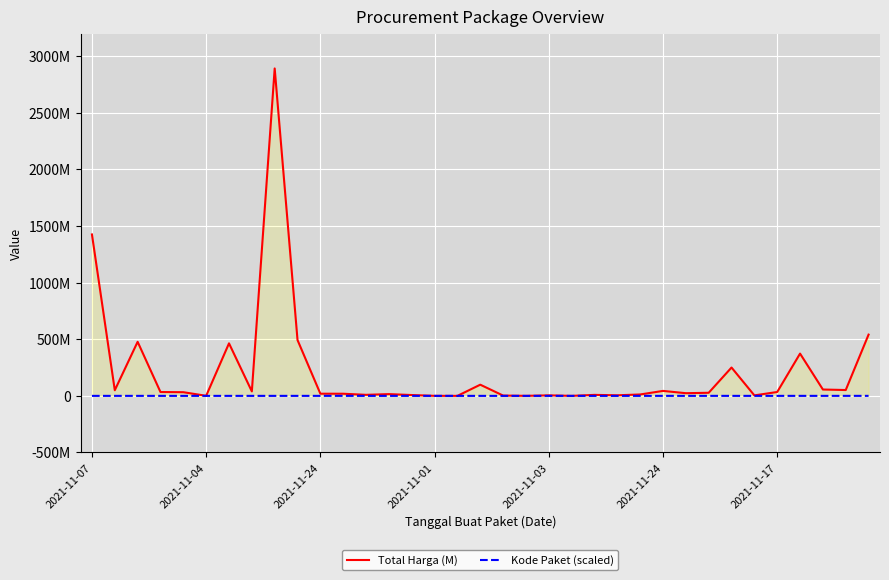

What is the difference between the Total Harga (M) values at 2021-11-04 and 2021-11-24?

49152165